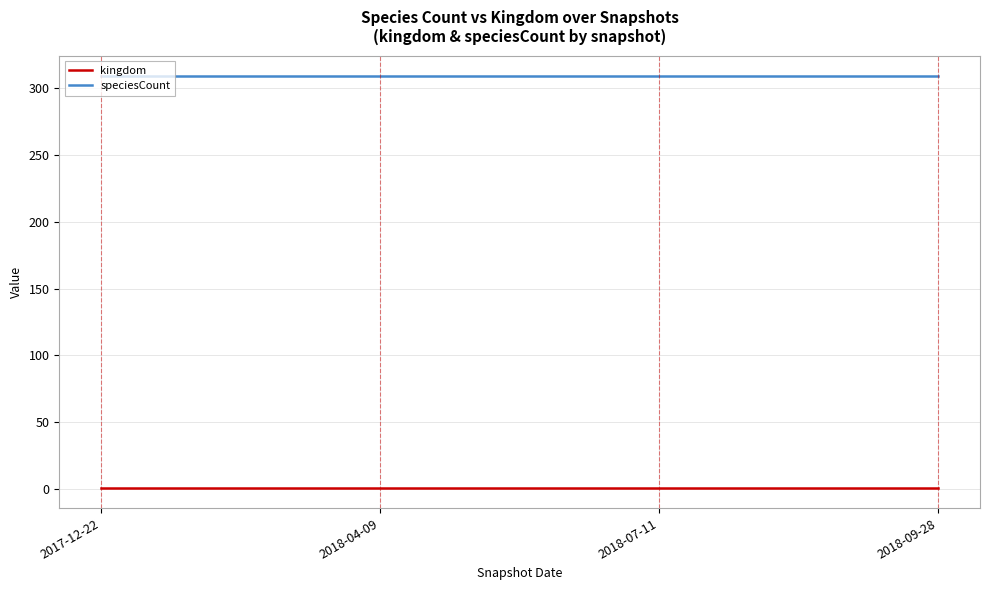

True or false: speciesCount and kingdom cross at least once.

False